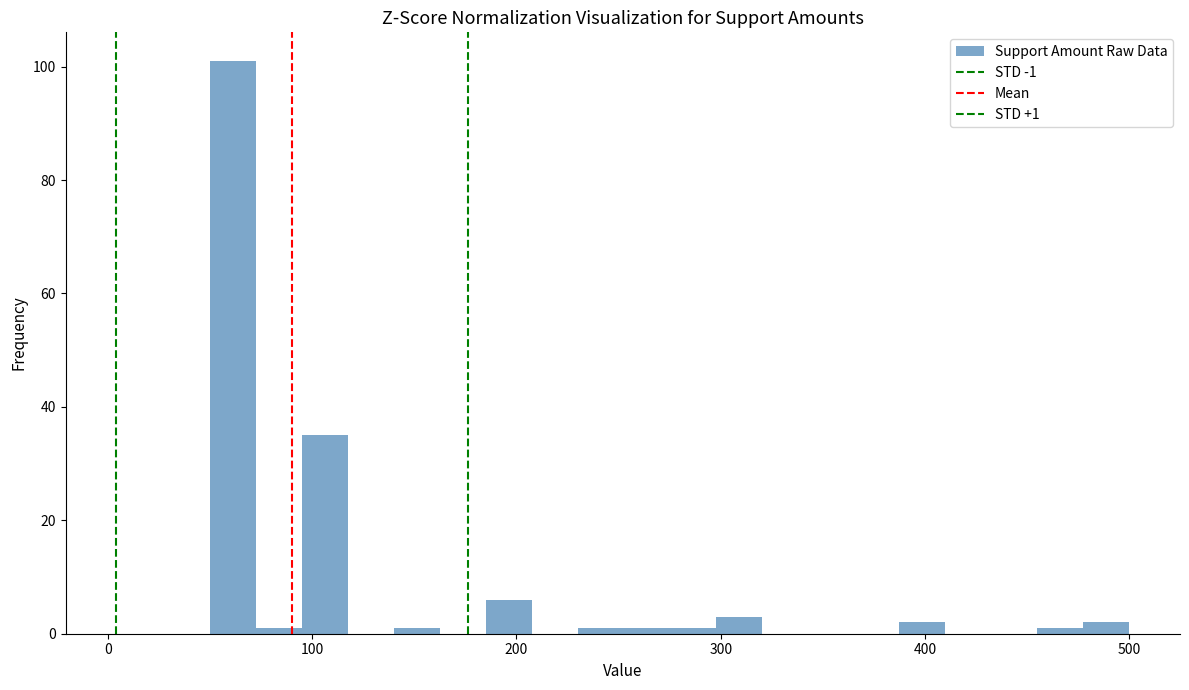

Around what value on the x-axis is the tallest bar? Give the approximate position of its centre, as read against the axis.

60